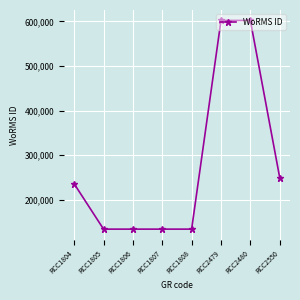

Does the chart have visible grid lines?

Yes